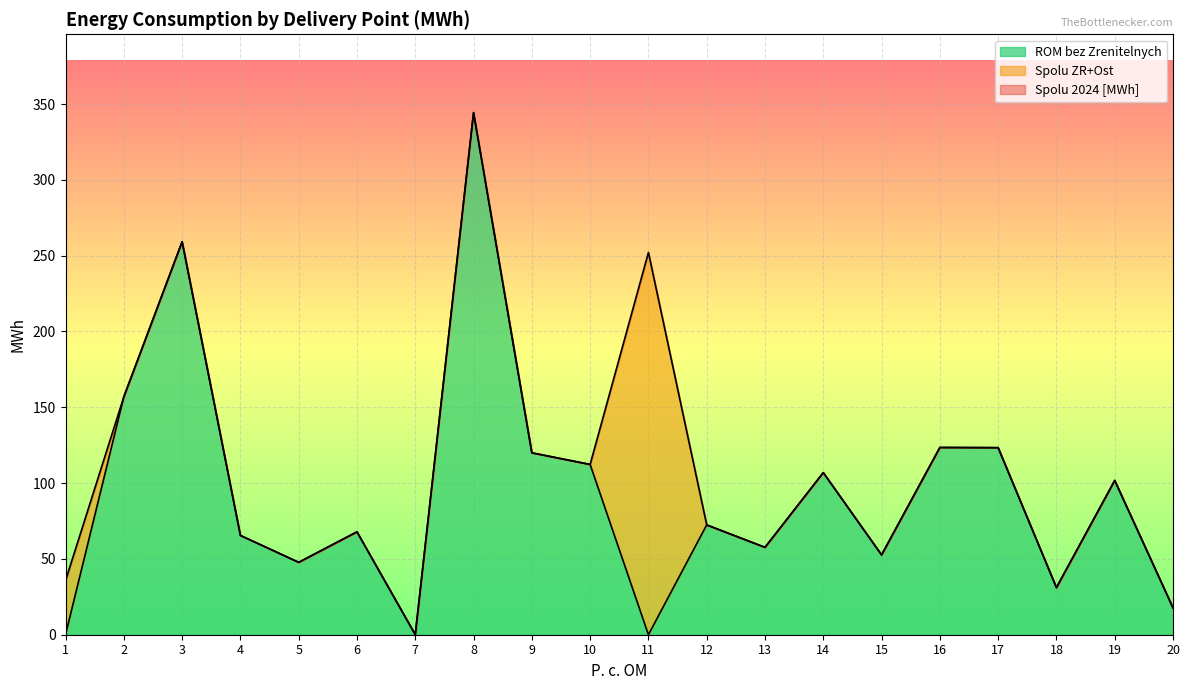

Reading left to right, transcribe all the data shown in this chart.

Spolu 2024 [MWh]: 35.7	156.9	259.2	65.5	47.8	67.8	0.0	344.4	120.0	112.3	252.1	72.4	57.6	106.9	52.6	123.5	123.4	31.1	101.7	17.7
ROM bez Zrenitelnych: 0.0	156.9	259.2	65.5	47.8	67.8	0.0	344.4	120.0	112.3	0.0	72.4	57.6	106.9	52.6	123.5	123.4	31.1	101.7	17.7